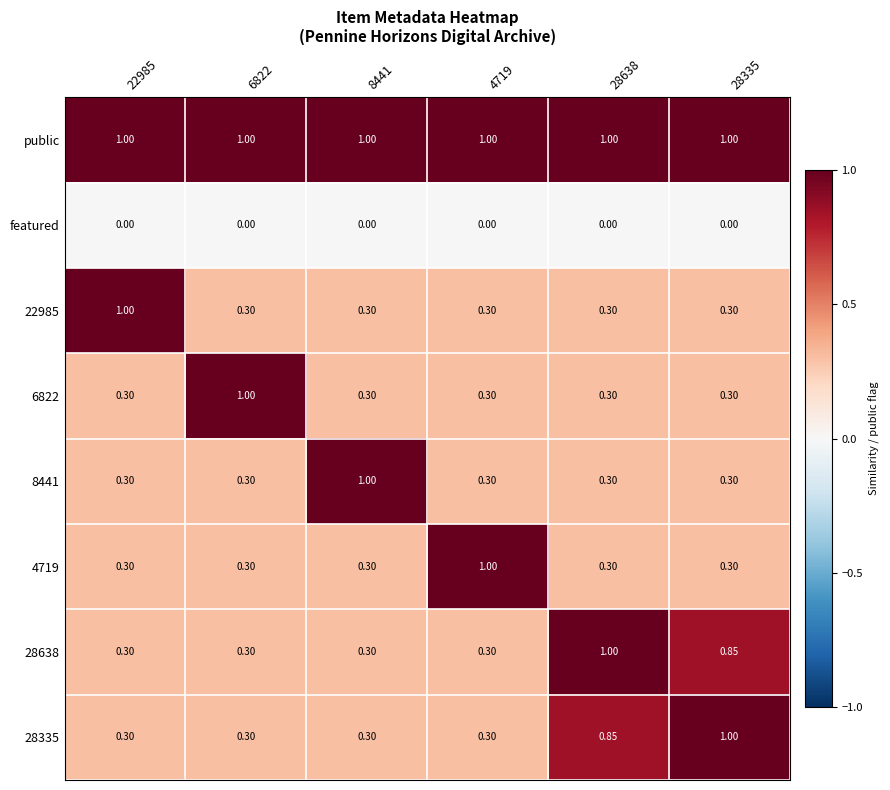

Is the value of featured at 8441 greater than the value of 6822 at 4719?

No